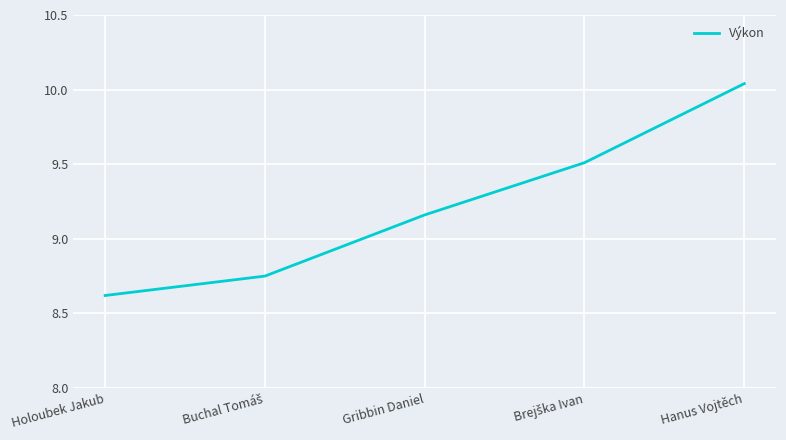

What is the sum of all values?

46.1